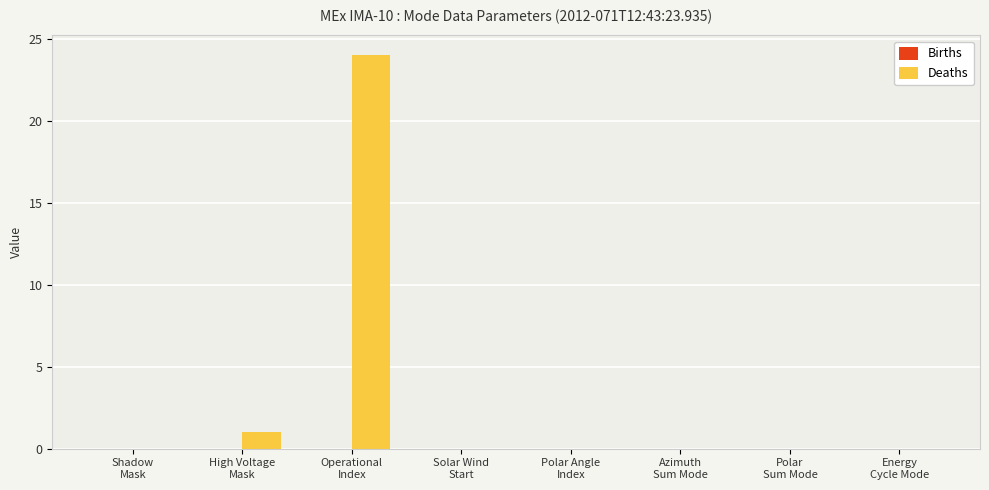

What is the greatest value displayed?

24